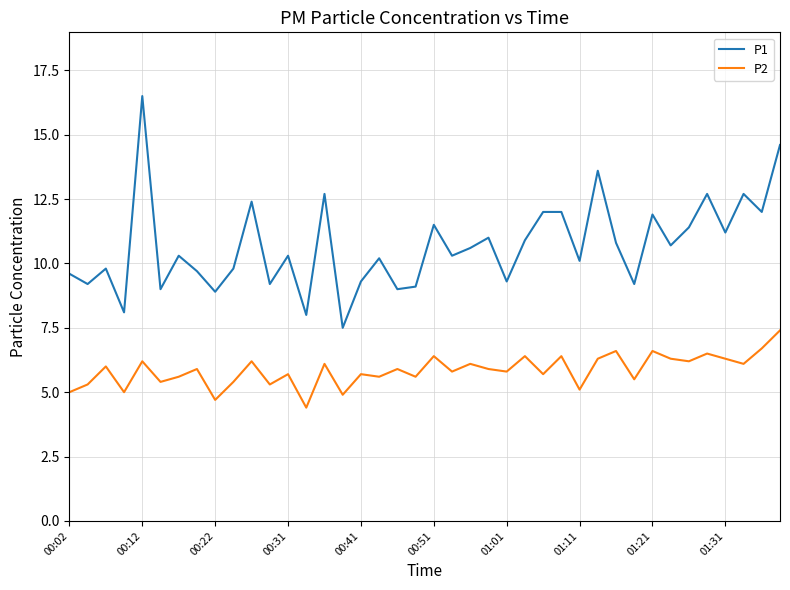

Reading left to right, what are all the values shown in this chart?

P1: 9.6	9.2	9.8	8.1	16.5	9.0	10.3	9.7	8.9	9.8	12.4	9.2	10.3	8.0	12.7	7.5	9.3	10.2	9.0	9.1	11.5	10.3	10.6	11.0	9.3	10.9	12.0	12.0	10.1	13.6	10.8	9.2	11.9	10.7	11.4	12.7	11.2	12.7	12.0	14.6
P2: 5.0	5.3	6.0	5.0	6.2	5.4	5.6	5.9	4.7	5.4	6.2	5.3	5.7	4.4	6.1	4.9	5.7	5.6	5.9	5.6	6.4	5.8	6.1	5.9	5.8	6.4	5.7	6.4	5.1	6.3	6.6	5.5	6.6	6.3	6.2	6.5	6.3	6.1	6.7	7.4